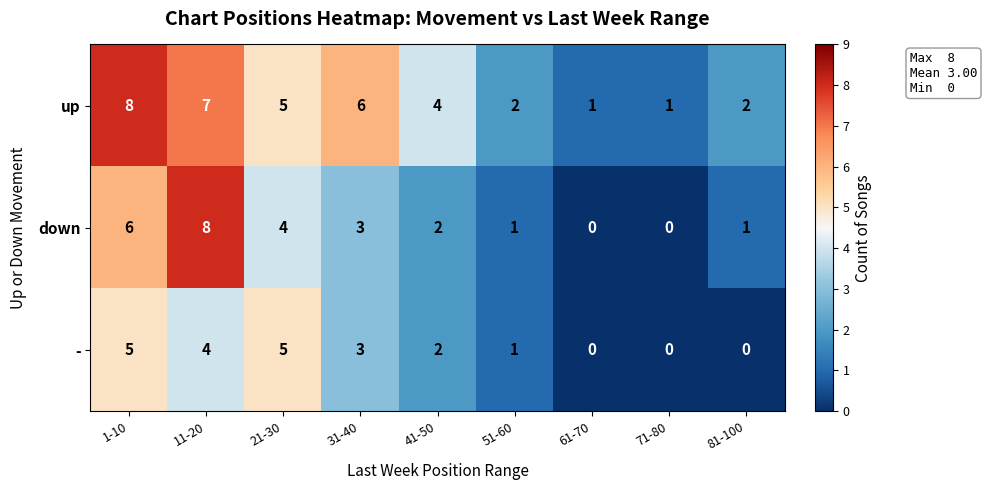

Which series changed the most between 1-10 and 81-100?

up